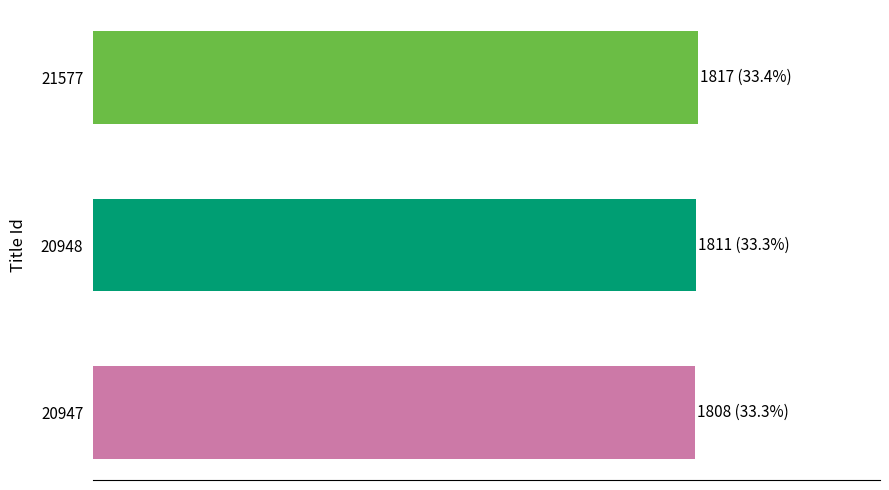

Are the bars horizontal?

Yes